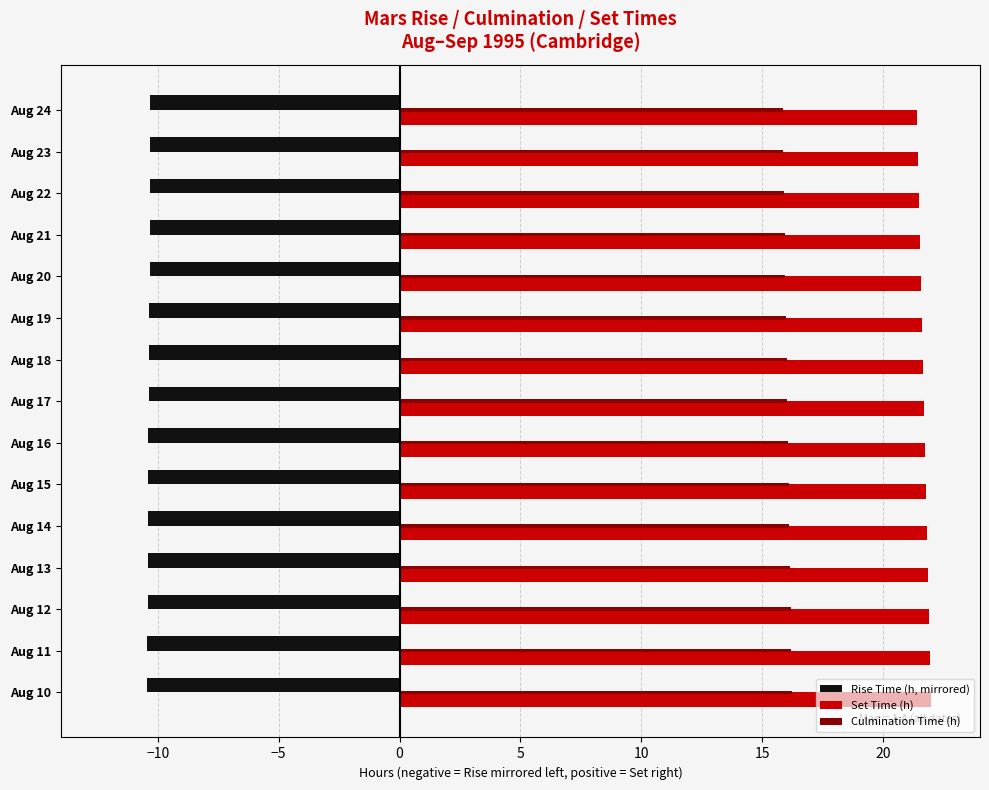

What is the minimum value shown in the chart?

-10.4